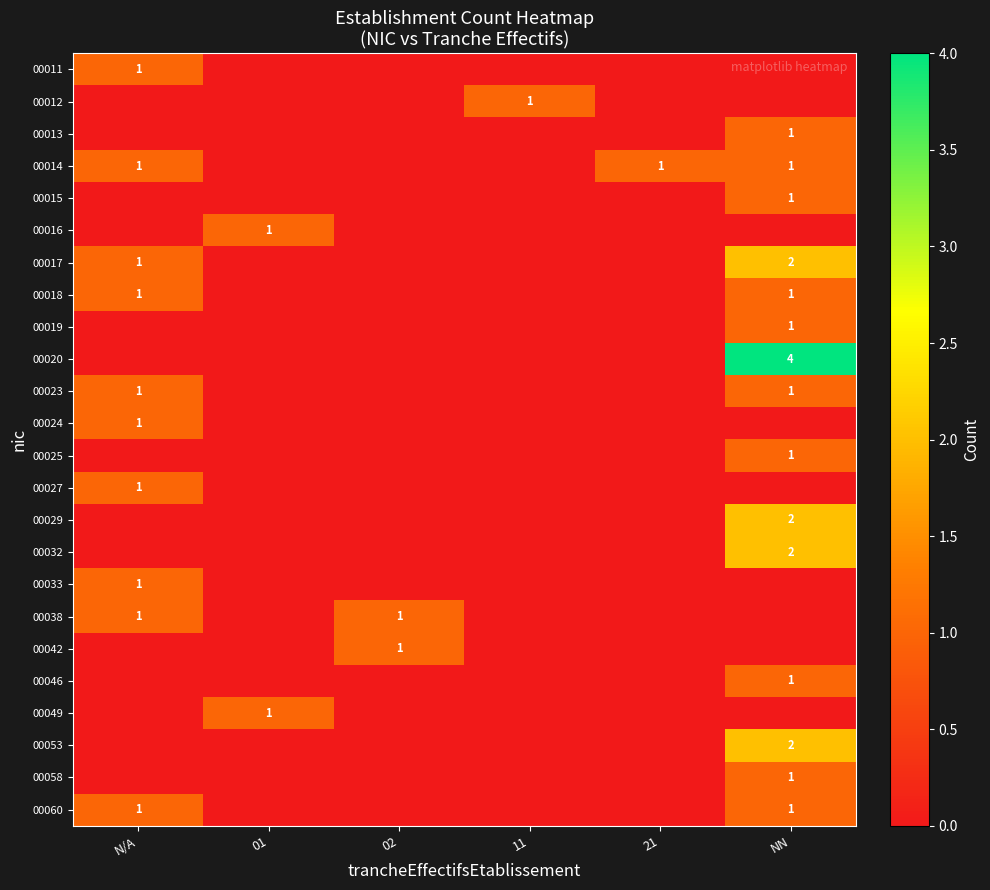

The value of 00011 at N/A is 1. True or false?

True